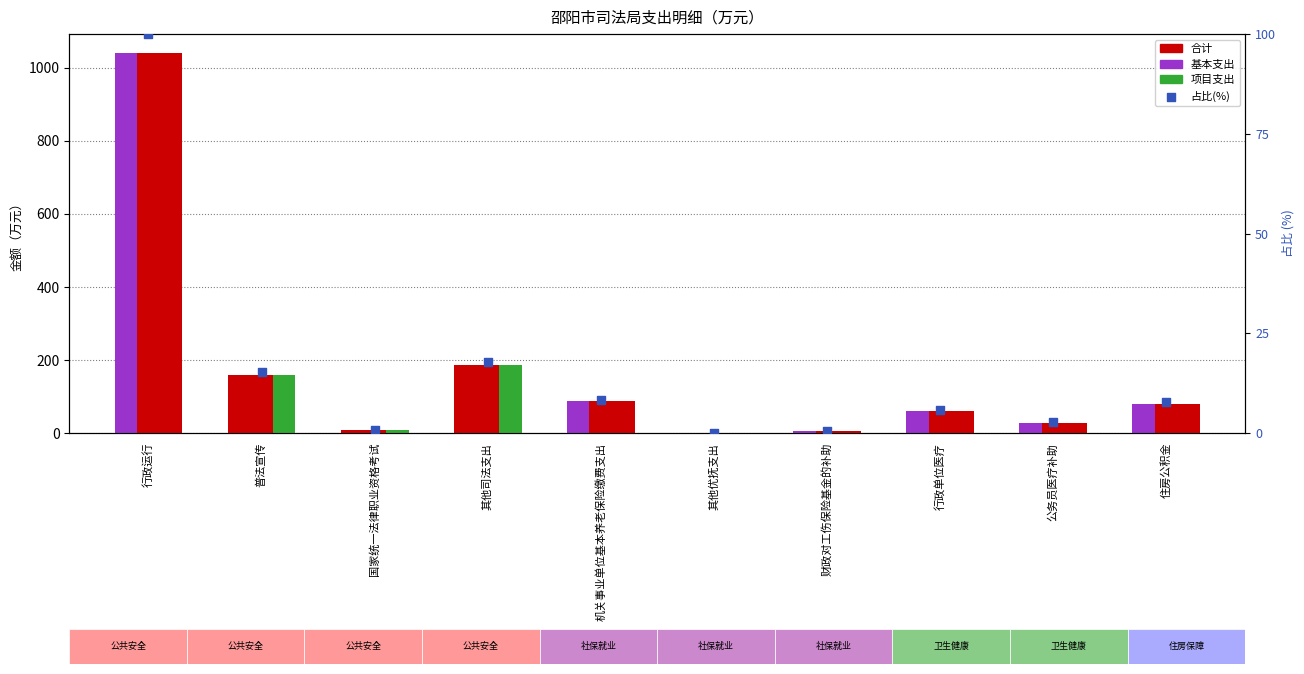

At which category is the sum across all series the highest?

行政运行